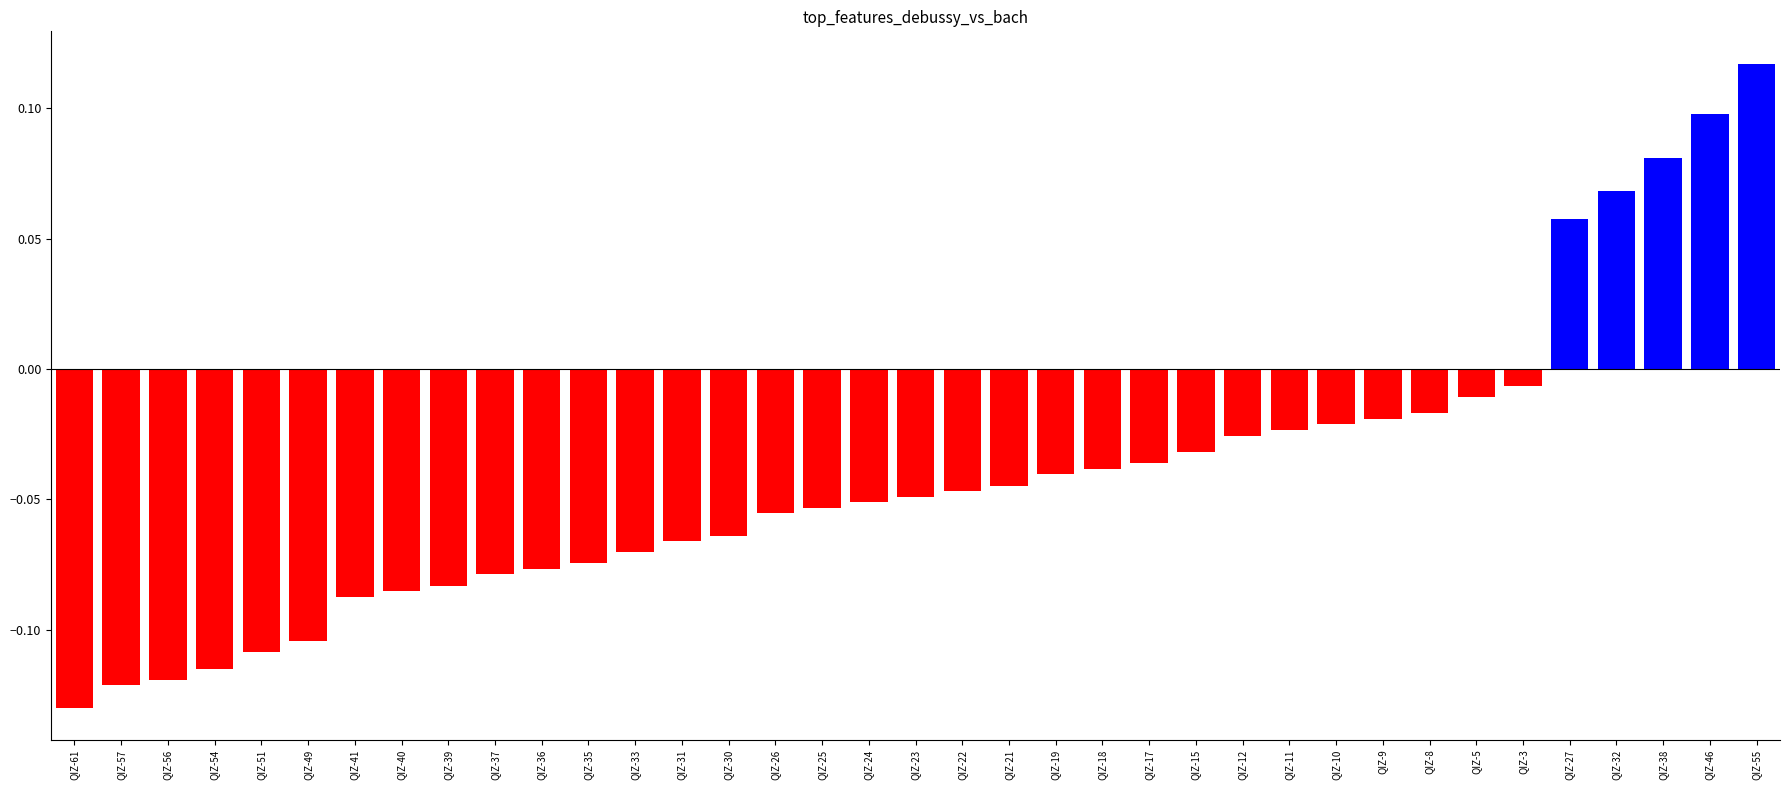

Which category has the lowest value across all series?

QIZ-61